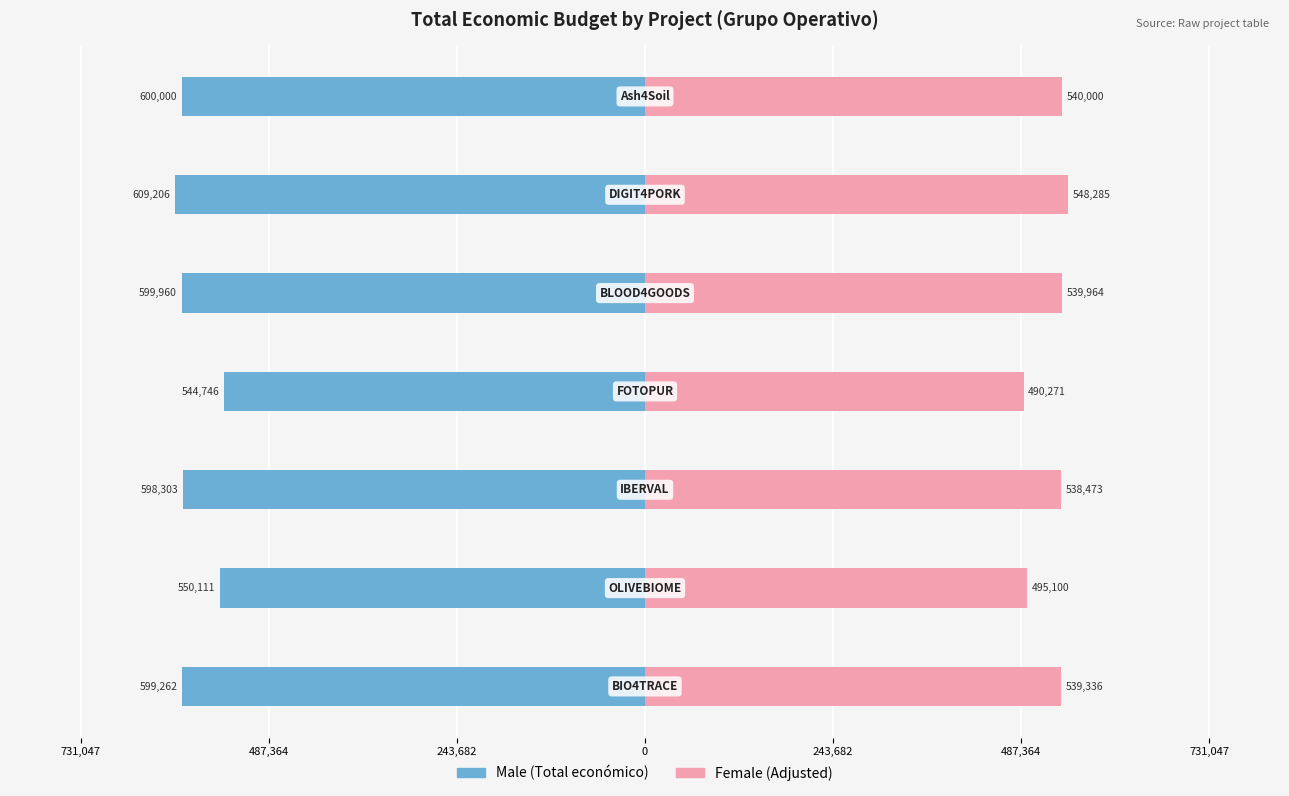

Which series changed the most between 243,682 and 487,364?

Male